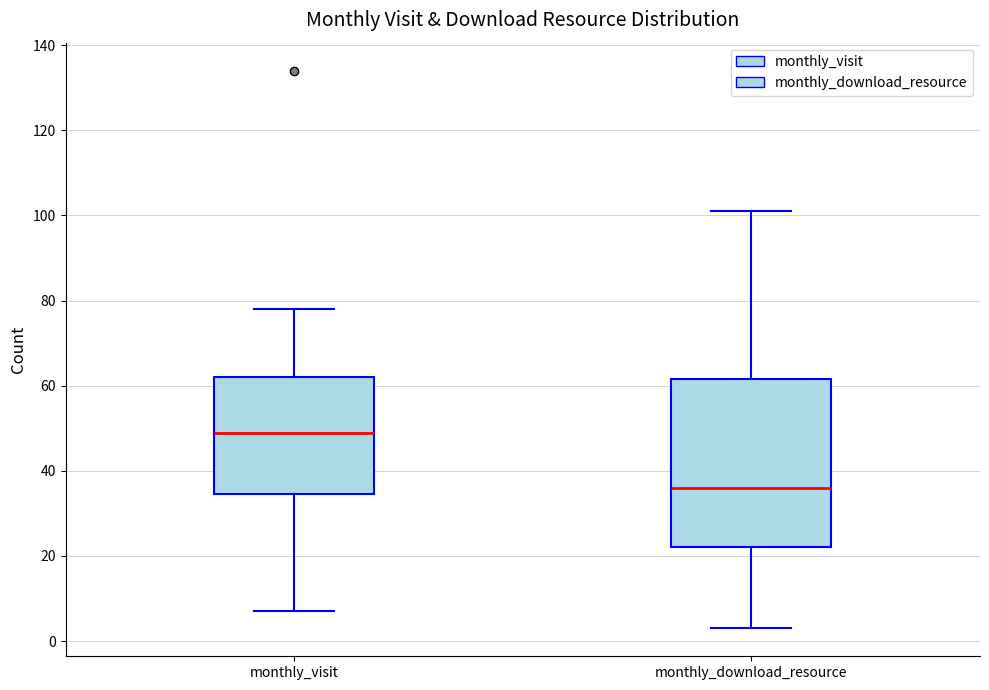

Reading left to right, transcribe this box plot: for each box, give where its median line is, the range the box spans, and where its two whiskers end, as read against the y-axis. The values are not printed on the chart, so give them approximately, as read against the axis.

monthly_visit: median 50, box 34 to 62, whiskers 8 to 78
monthly_download_resource: median 36, box 22 to 62, whiskers 4 to 102